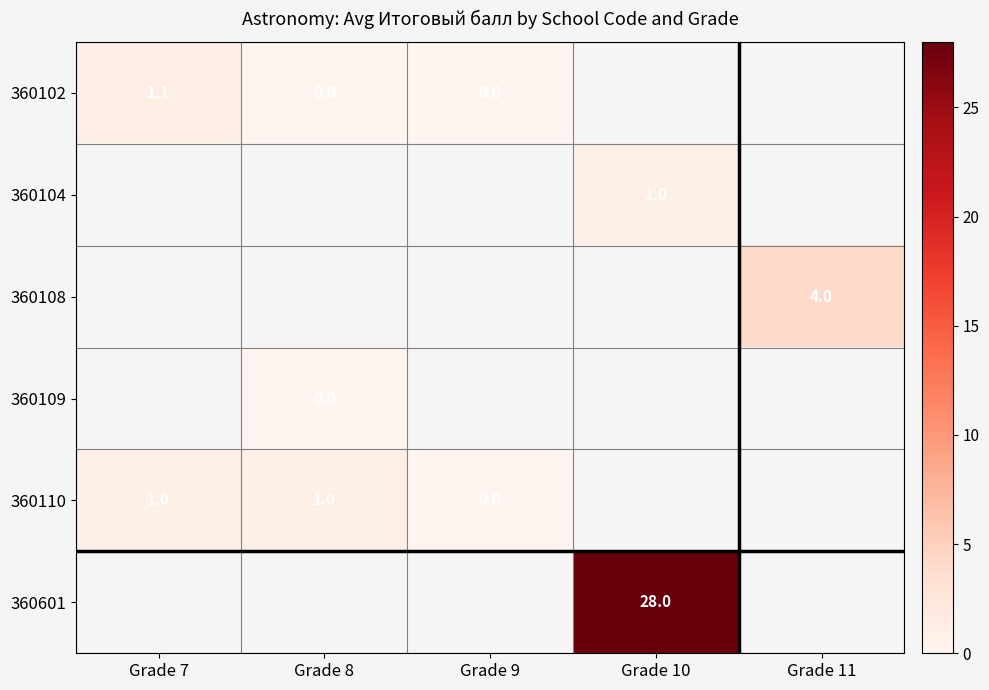

True or false: 360108 has a value of 0.9 at Grade 11.

False